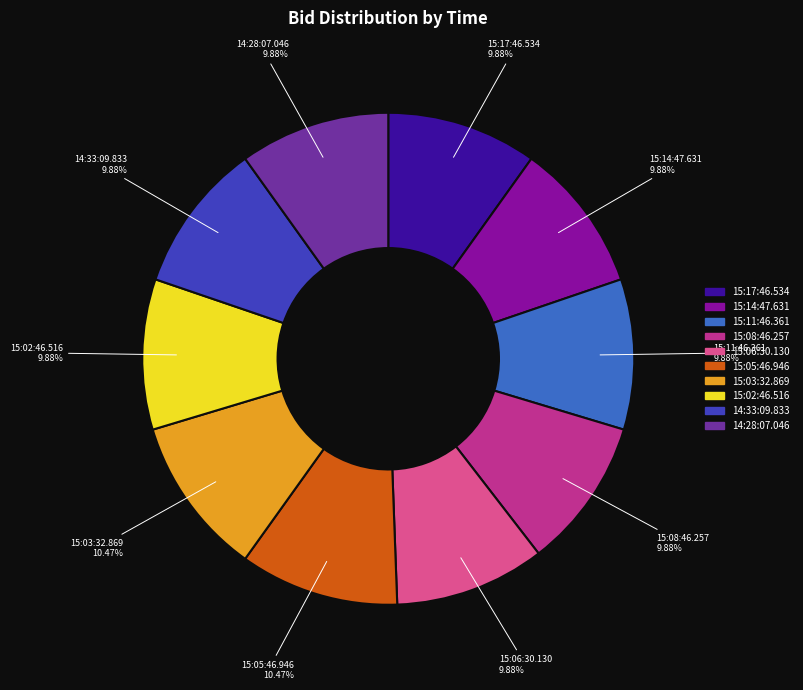

What percentage do 15:06:30.130 and 15:11:46.361 together represent?

19.8%